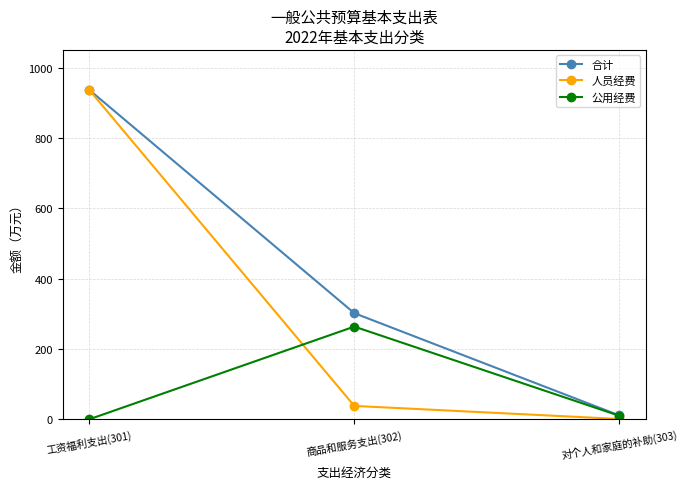

At which category is the sum across all series the highest?

工资福利支出(301)